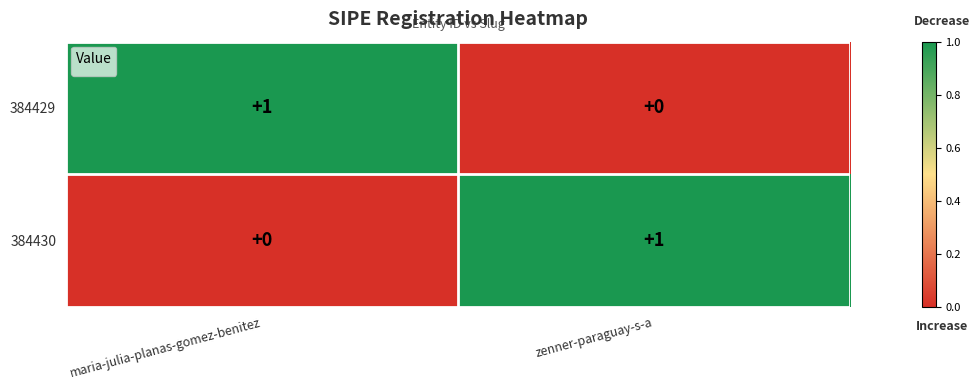

At which label does 384429 reach its minimum?

zenner-paraguay-s-a